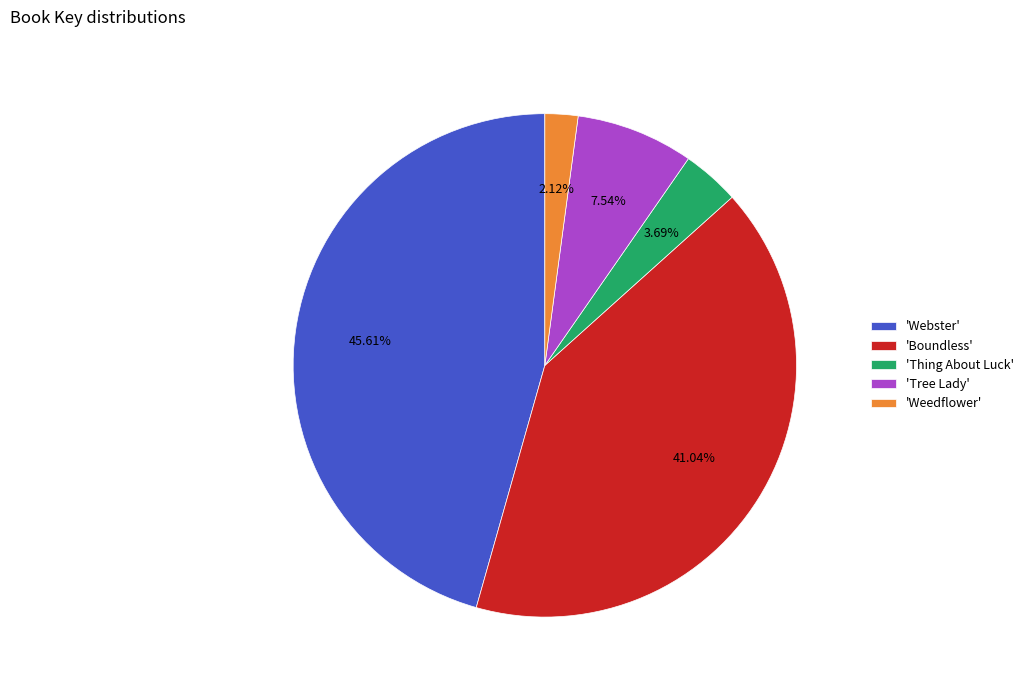

Which slice is the smallest?

'Weedflower'